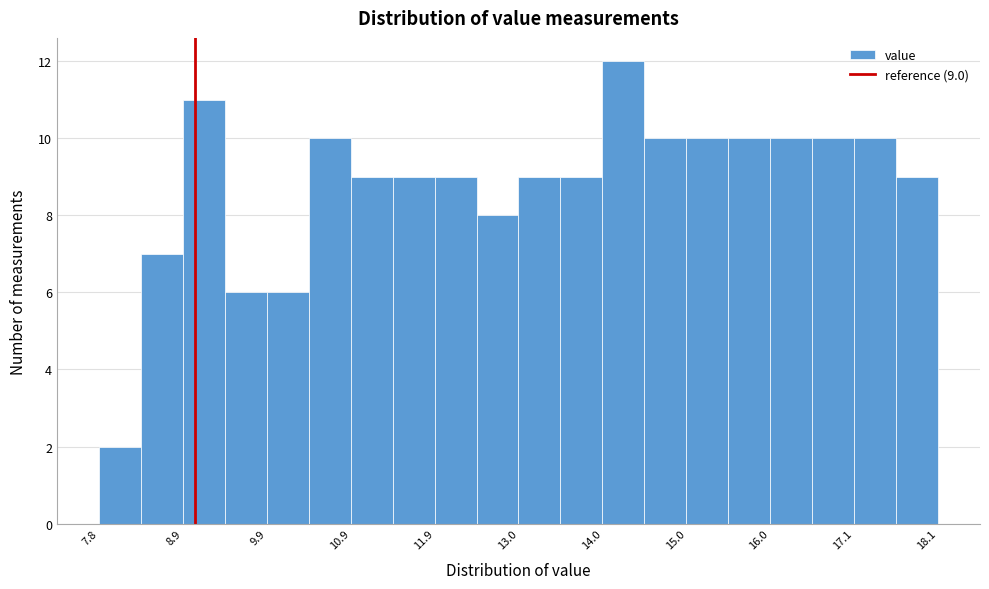

Around what value on the x-axis is the tallest bar? Give the approximate position of its centre, as read against the axis.

14.2